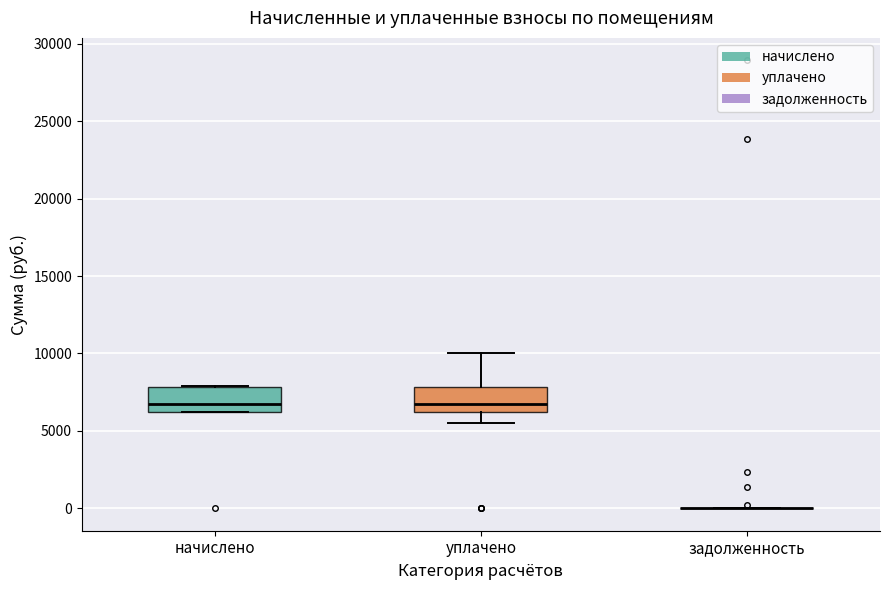

Reading left to right, transcribe this box plot: for each box, give where its median line is, the range the box spans, and where its two whiskers end, as read against the y-axis. The values are not printed on the chart, so give them approximately, as read against the axis.

начислено: median 6500, box 6000 to 8000, whiskers 6000 to 8000
уплачено: median 6500, box 6000 to 8000, whiskers 5500 to 10000
задолженность: box collapsed to a line at 0, whiskers 0 to 0